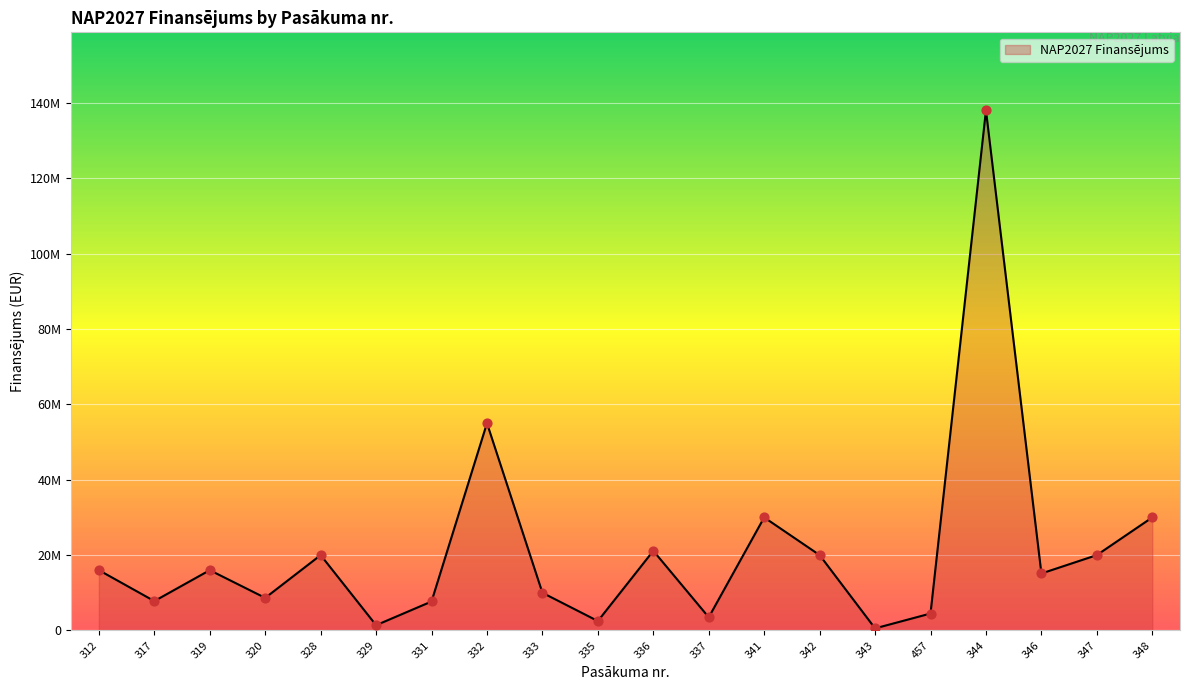

Approximately how many times larger is the value at 333 compared to 348?

0.3